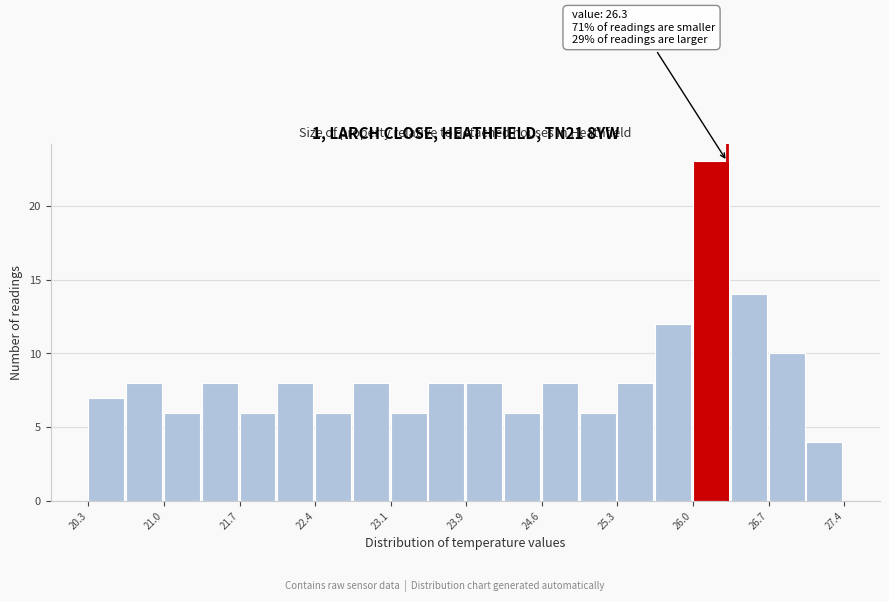

Read against the x-axis, roughly where is the centre of the tallest bar?

26.1